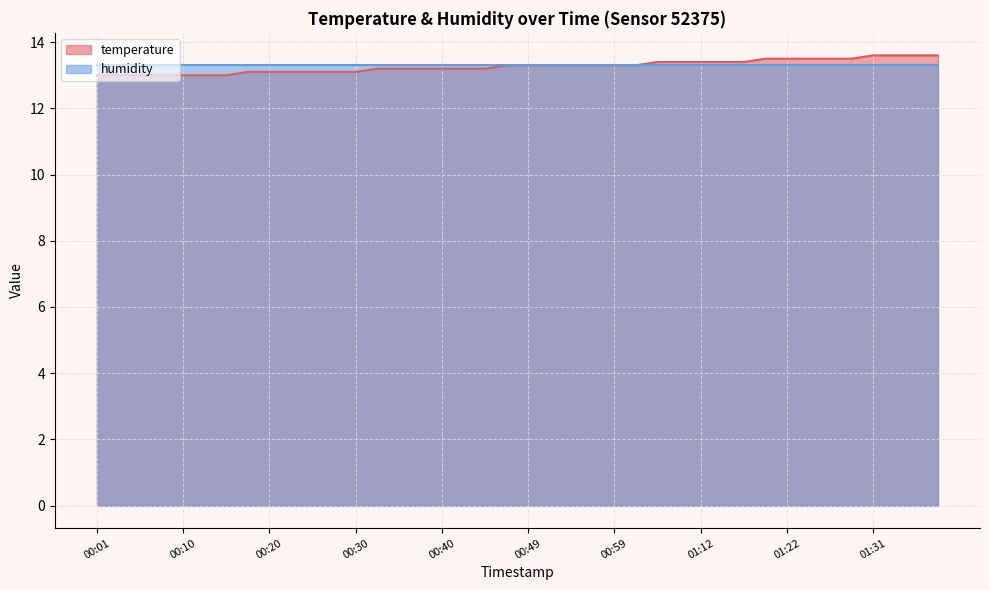

Rank the categories by value from highest to lowest.

01:31, 01:34, 01:37, 01:39, 01:19, 01:22, 01:24, 01:26, 01:29, 01:04, 01:09, 01:12, 01:14, 01:17, 00:47, 00:49, 00:52, 00:54, 00:57, 00:59, 01:01, 00:32, 00:35, 00:37, 00:40, 00:42, 00:44, 00:18, 00:20, 00:23, 00:25, 00:27, 00:30, 00:01, 00:03, 00:06, 00:08, 00:10, 00:13, 00:15